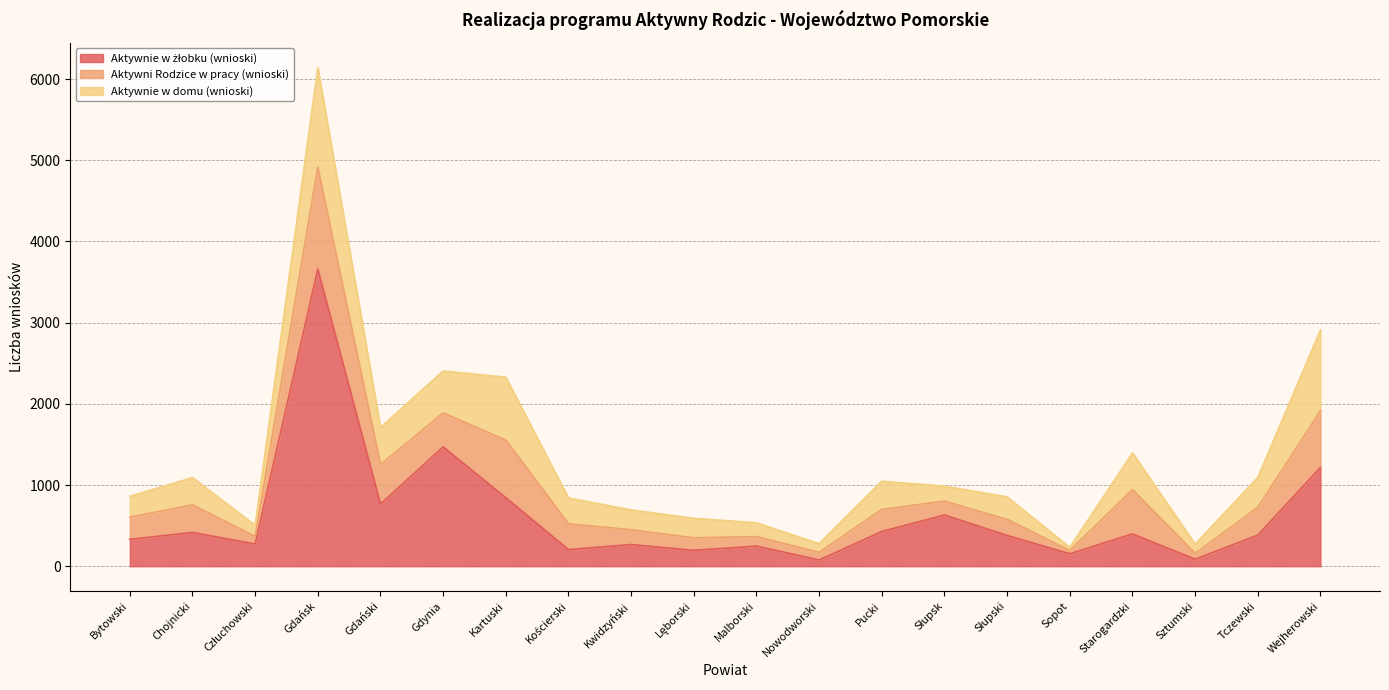

Is it true that Aktywnie w żłobku (wnioski) equals 631 at Słupsk?

True